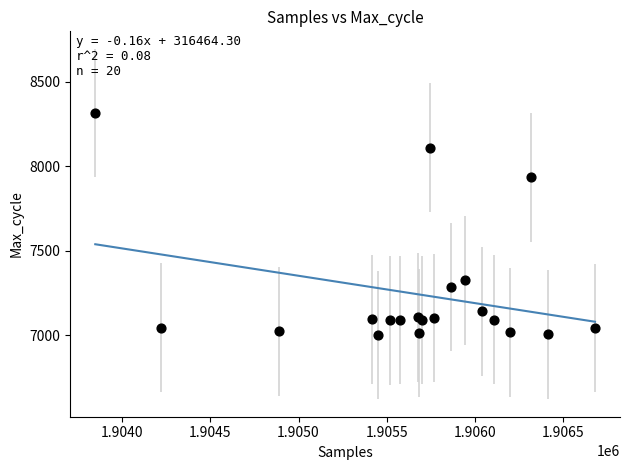

What Y value in the scatter plot is closest to 7658?

7935